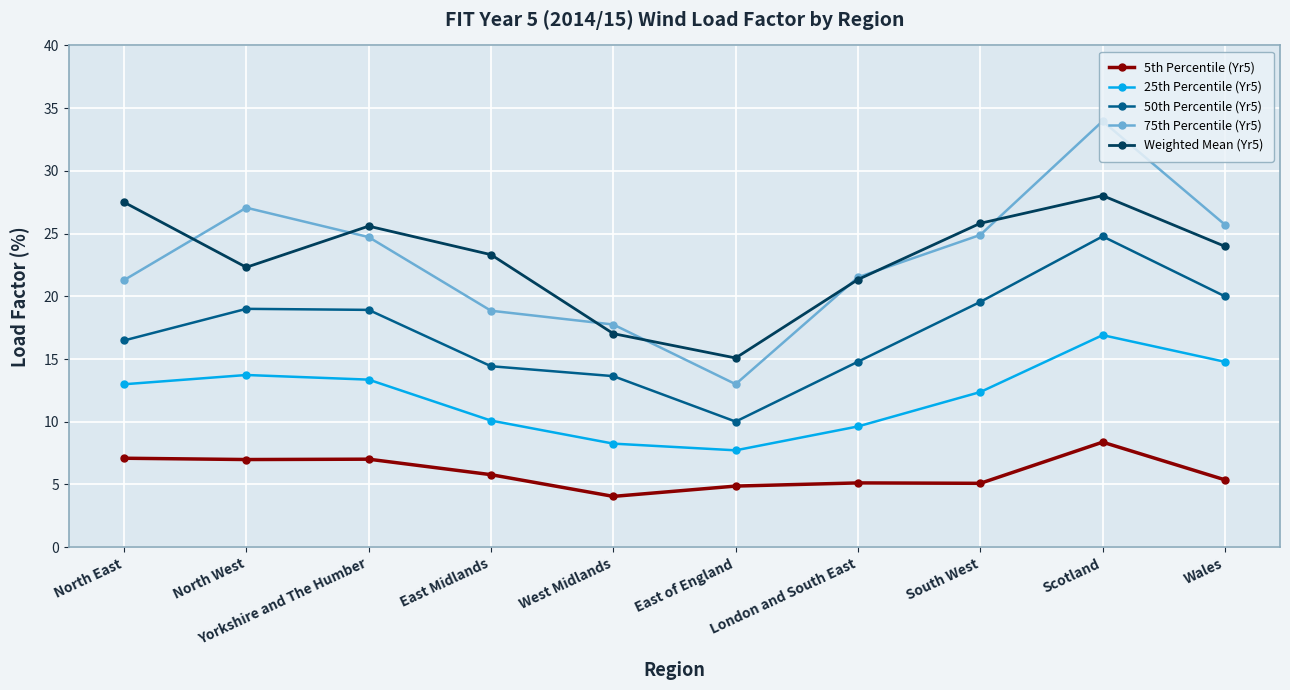

What is the difference between the 75th Percentile (Yr5) values at London and South East and West Midlands?

3.8